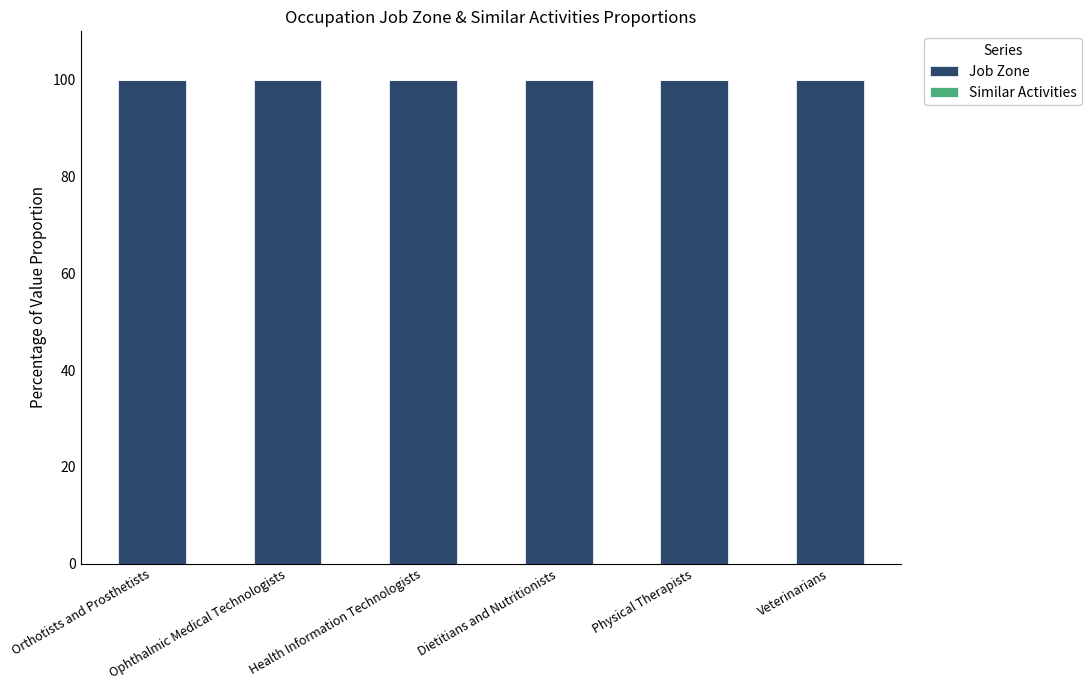

How many bars are there in each group?

2